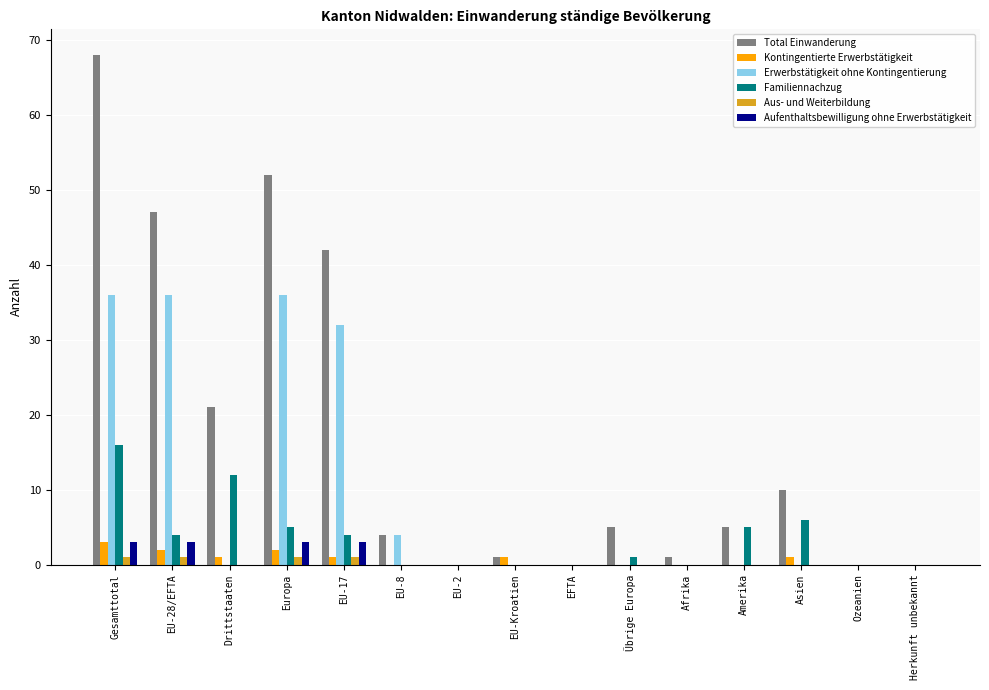

The value of Aus- und Weiterbildung at EU-2 is 0. True or false?

True